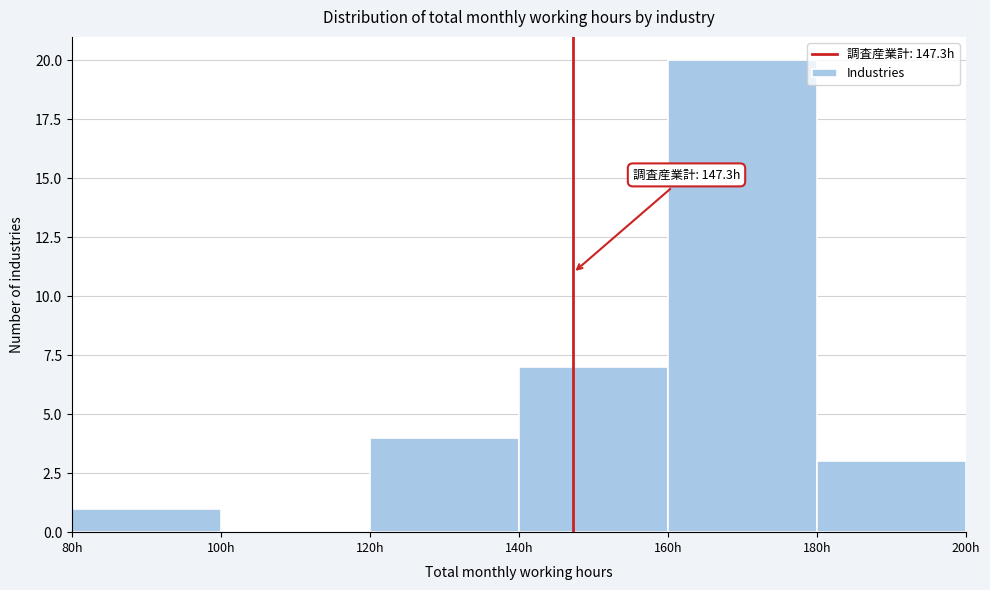

Over which range of the x-axis is the bar tallest?

160 to 180